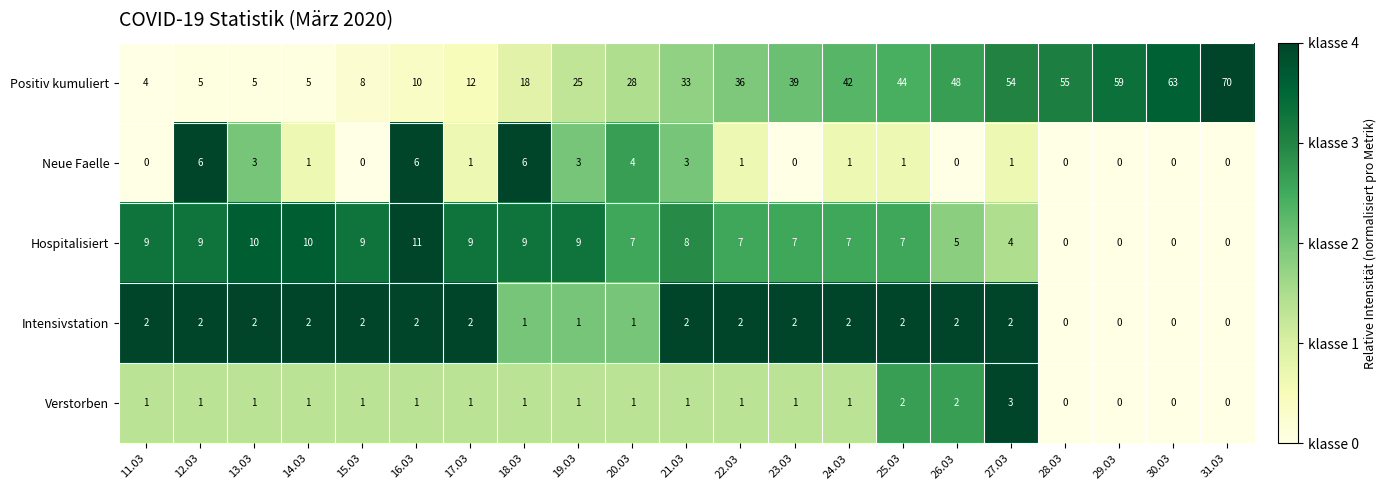

True or false: Neue Faelle has a value of 0 at 11.03.

True